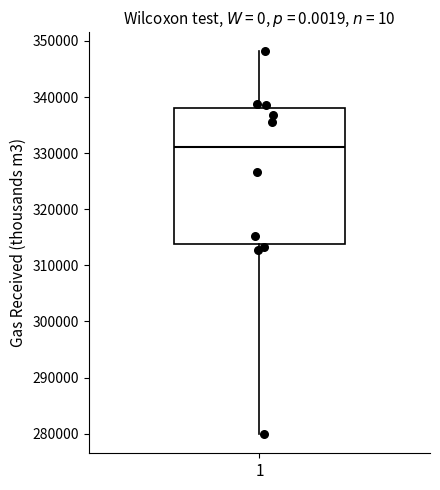

Transcribe this box plot: give where the median line is, the range the box spans, and where the two whiskers end, as read against the y-axis. The values are not printed on the chart, so give them approximately, as read against the axis.

median 331000, box 314000 to 338000, whiskers 280000 to 348000